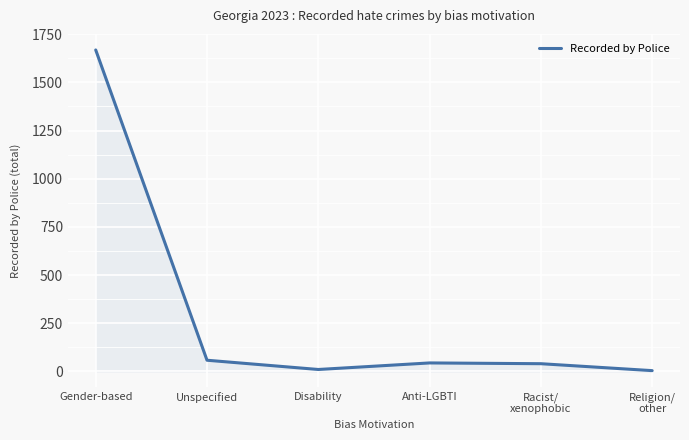

At which category does the data reach its first local valley?

Disability